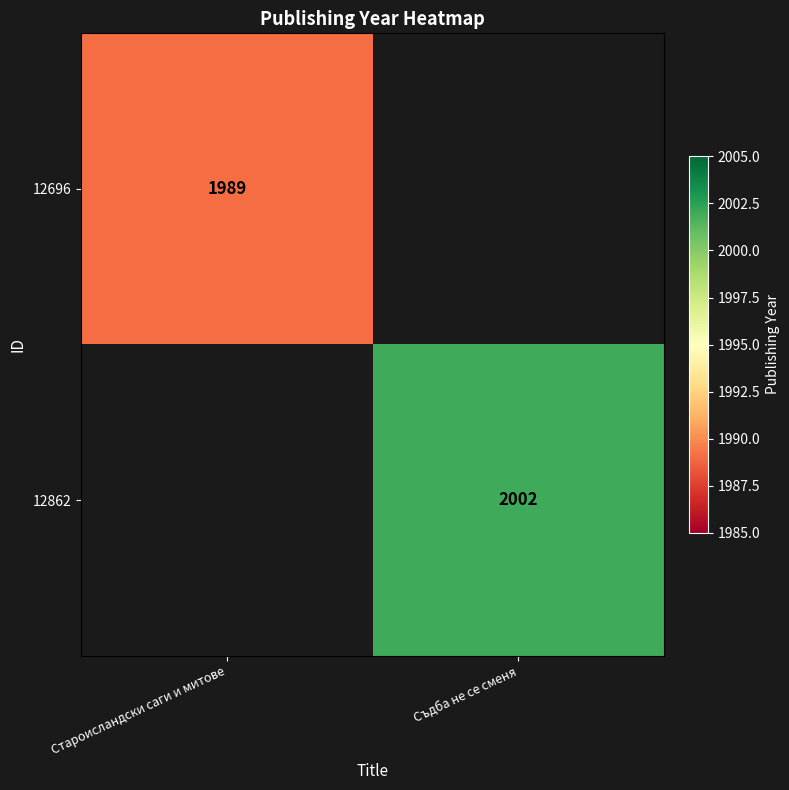

The value of 12696 at Староисландски саги и митове is 3525. True or false?

False